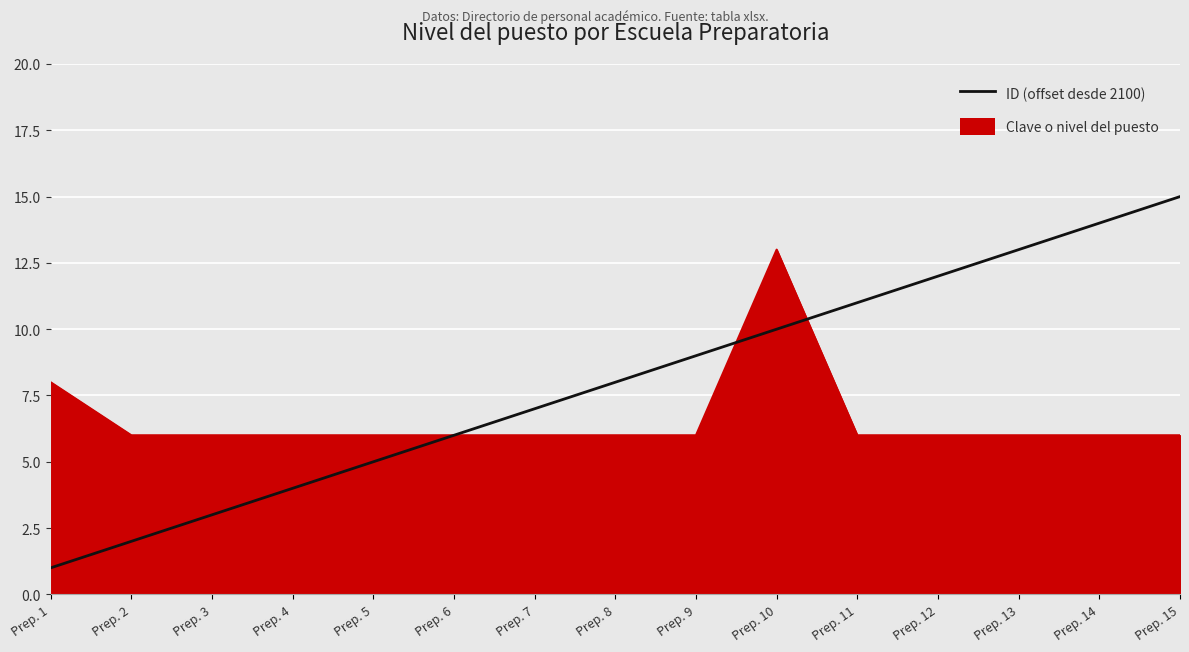

Is the value of Clave o nivel del puesto at Prep. 10 greater than the value of ID (offset desde 2100) at Prep. 5?

Yes